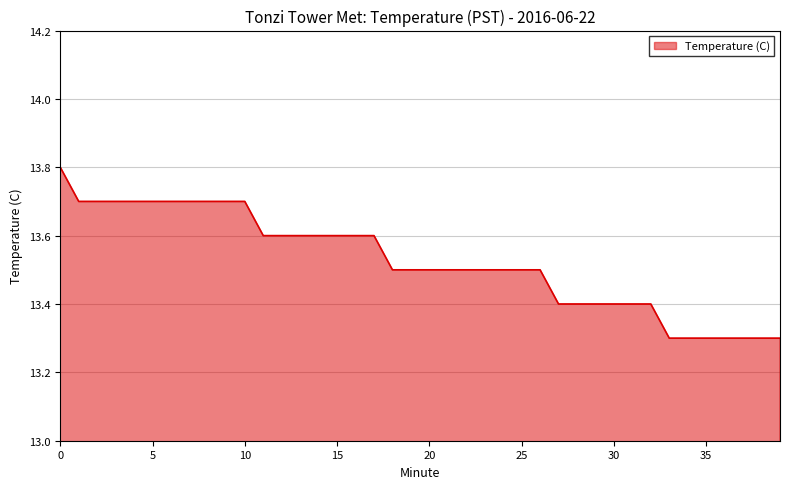

What is the minimum value shown in the chart?

13.3